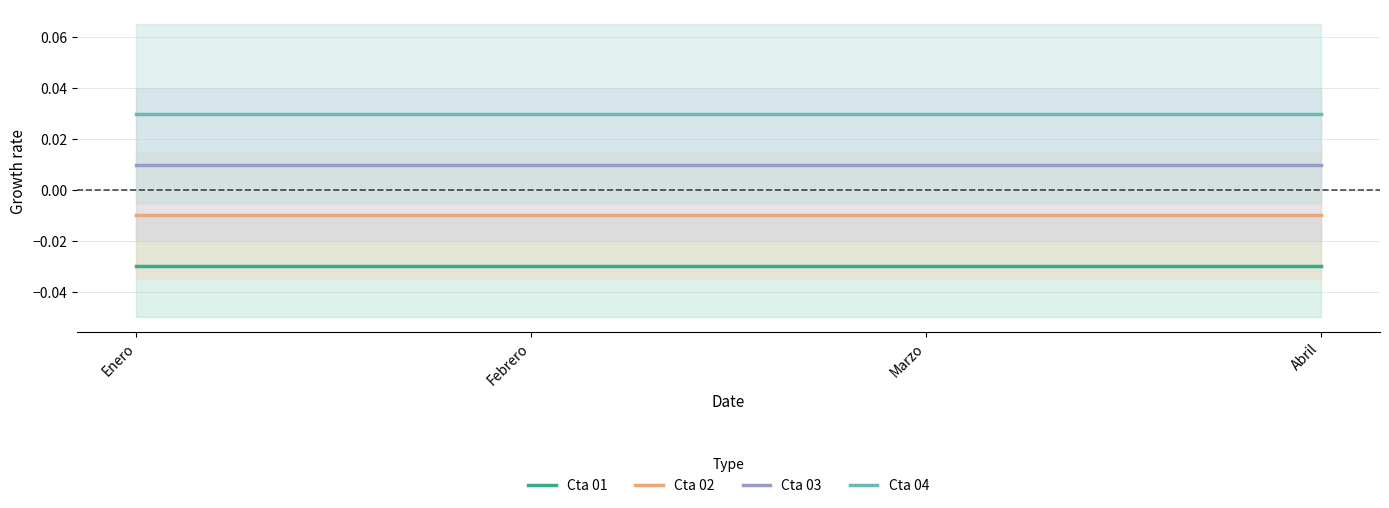

True or false: Cta 03 has more than 0 interior local peaks.

False